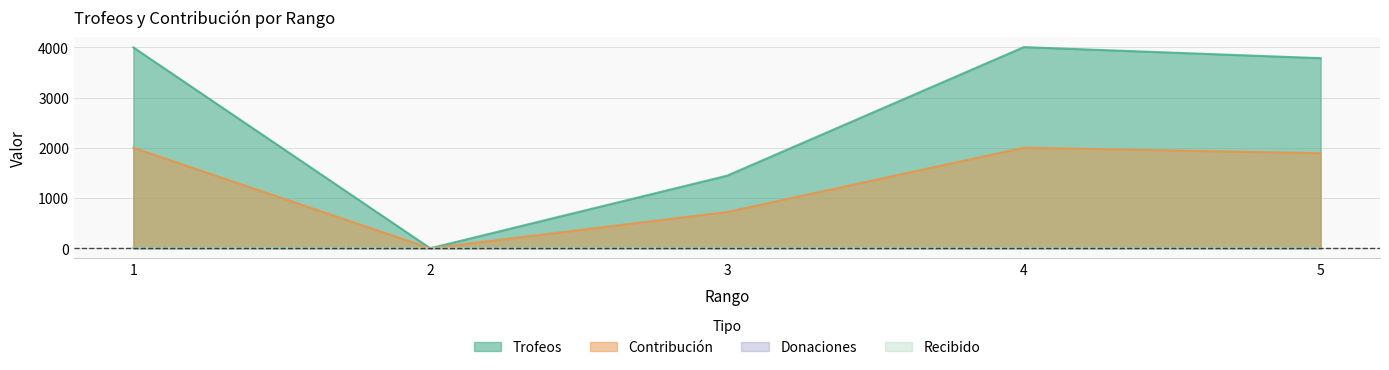

Where is the first local minimum for Trofeos?

2